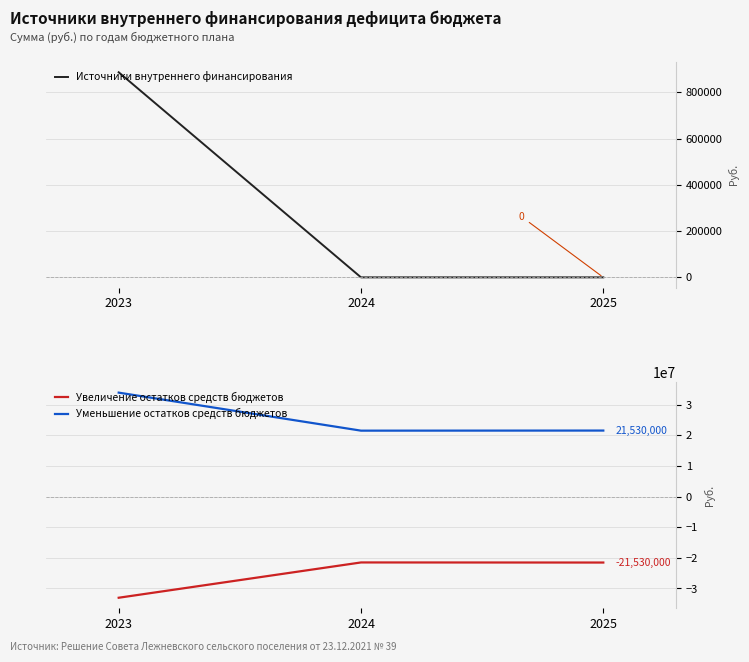

What is the sum of the Увеличение остатков средств бюджетов values at 2024 and 2023?

-54516331.2